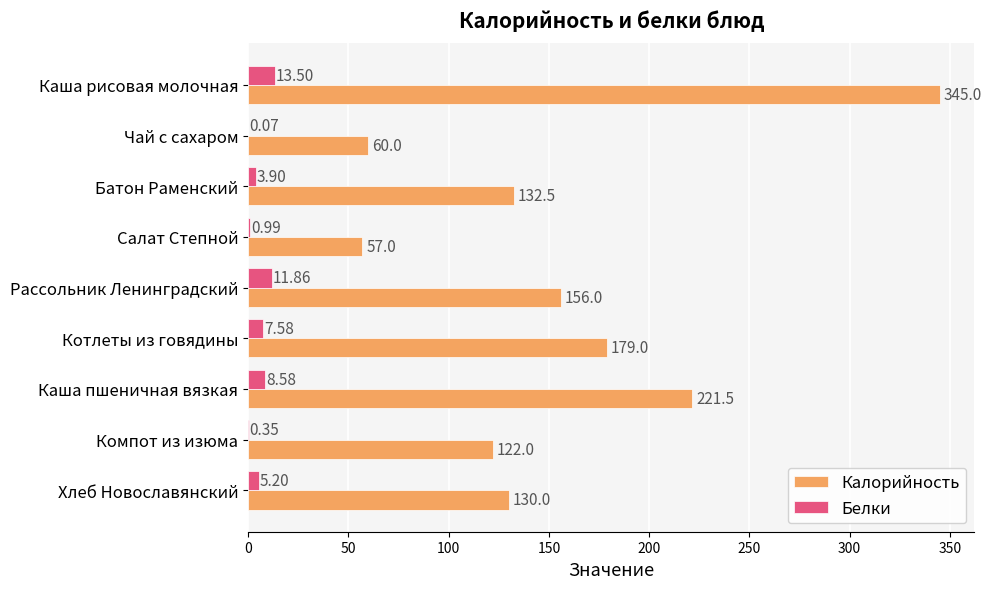

Between Батон Раменский and Хлеб Новославянский, which series saw the biggest shift?

Калорийность